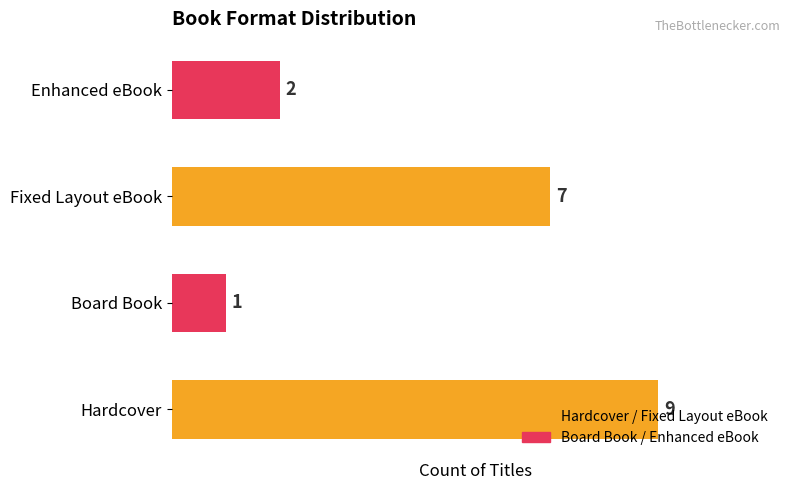

How many data points are less than 7?

2